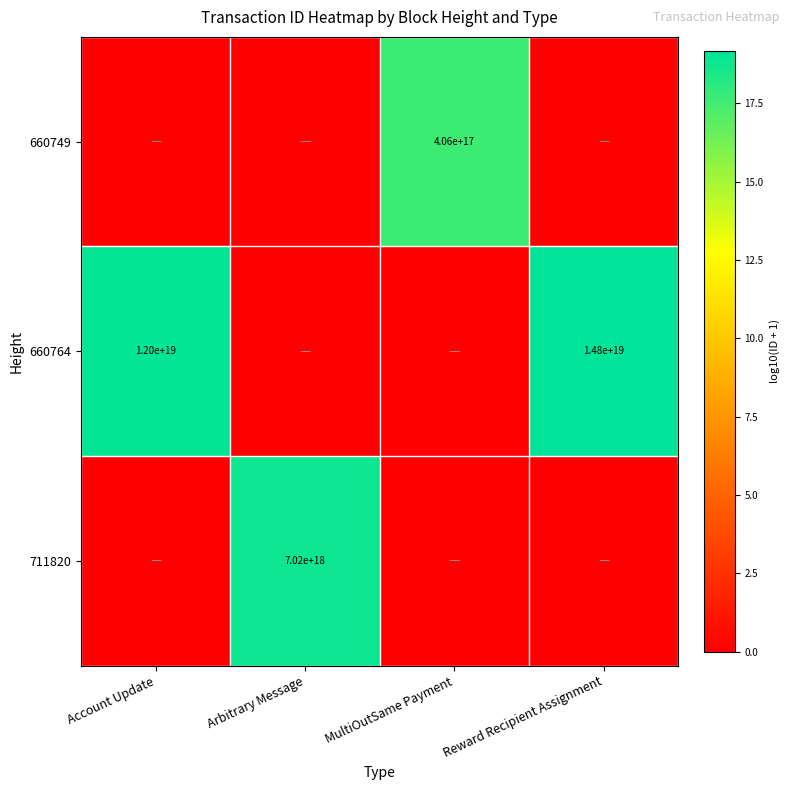

The value of 711820 at Arbitrary Message is 11524472271014225920. True or false?

False